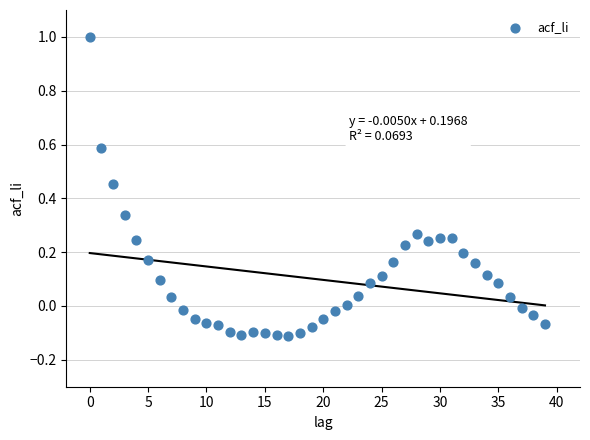

What is the range of Y values (max minus min)?

1.1